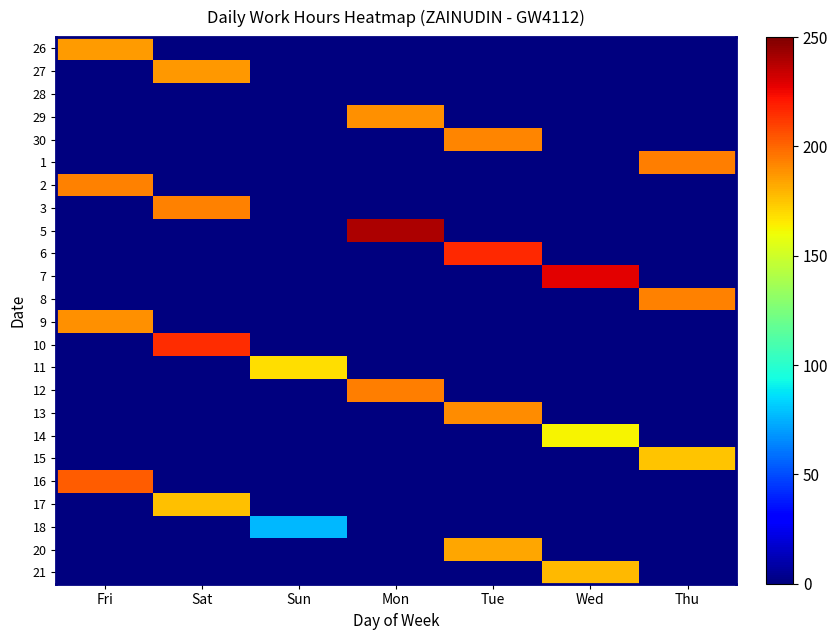

Between Thu and Fri, which is larger?

Fri